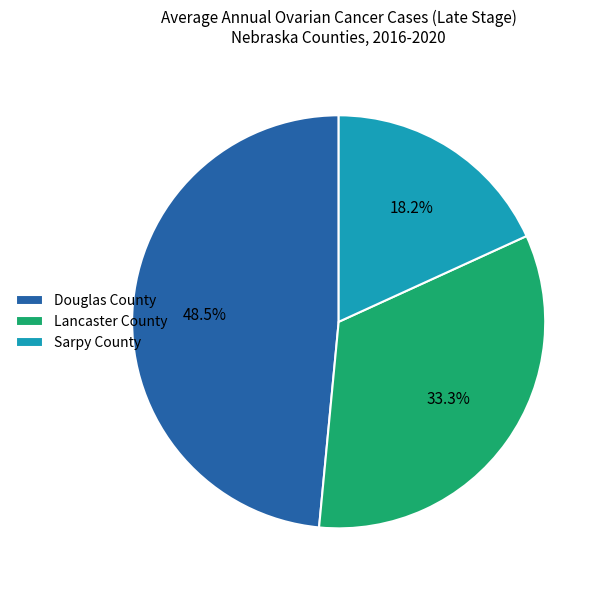

Which has a higher value, Lancaster County or Sarpy County?

Lancaster County